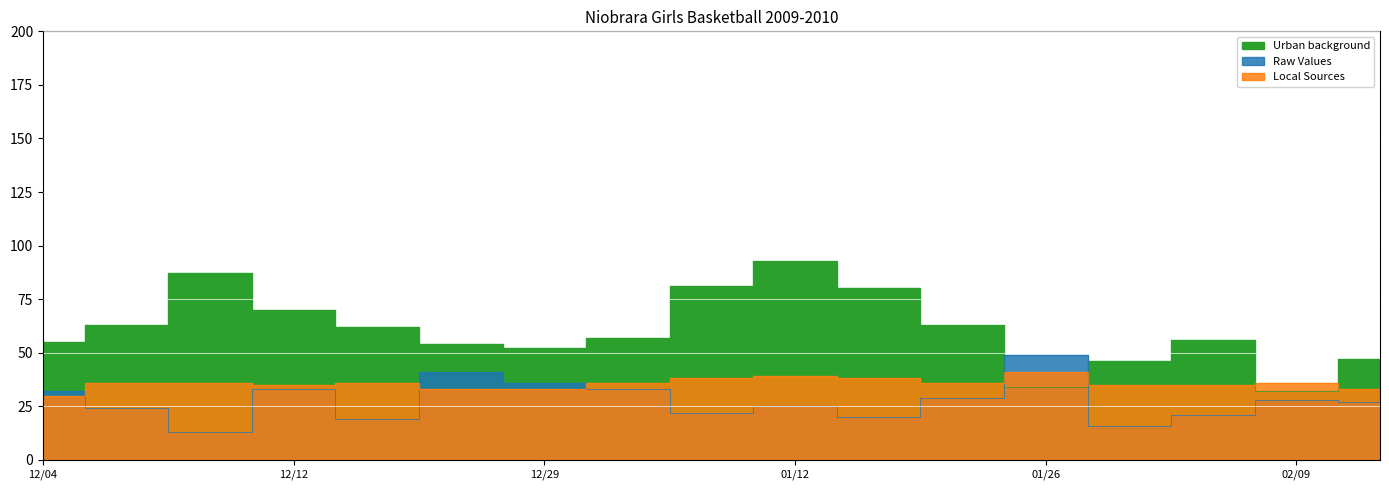

How many interior local peaks does the Urban background series have?

3